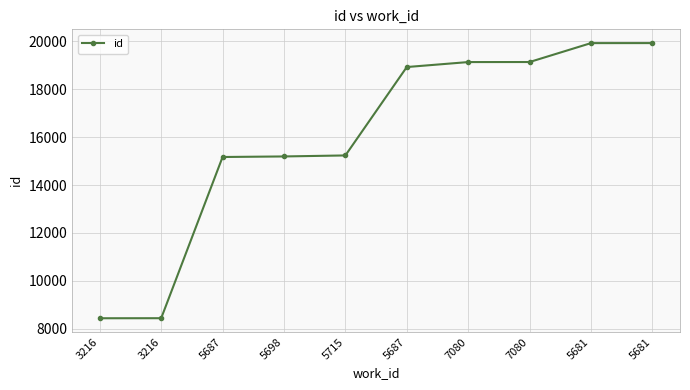

What is the average value?

15948